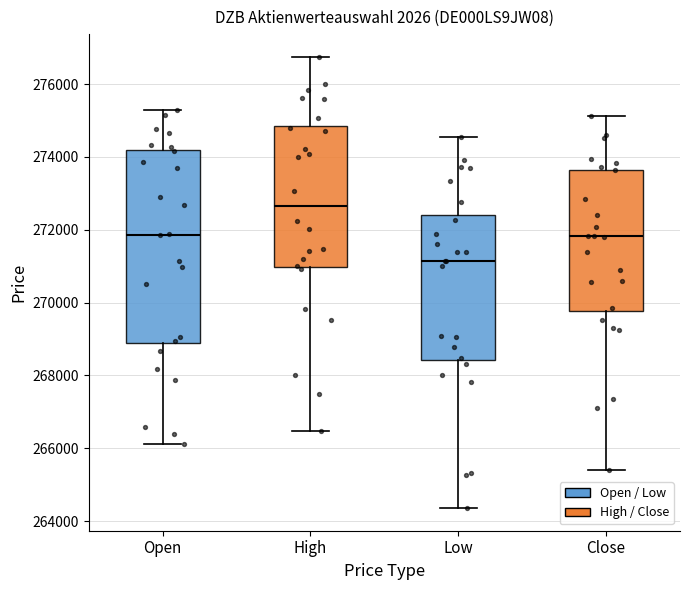

Where does the lower whisker of the box for High end on the y-axis? The values are not printed on the chart, so give them approximately, as read against the axis.

266400